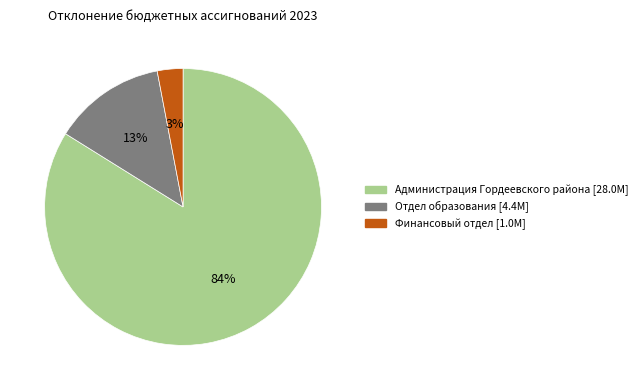

To the nearest percent, what portion does Финансовый отдел represent?

3%